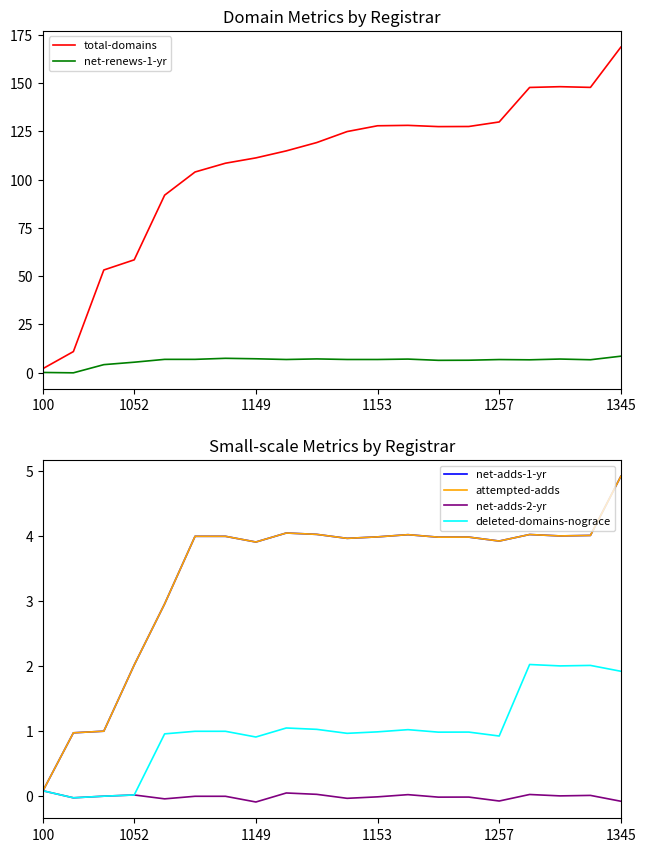

What is the difference between the maximum and minimum values in the attempted-adds series?

4.8